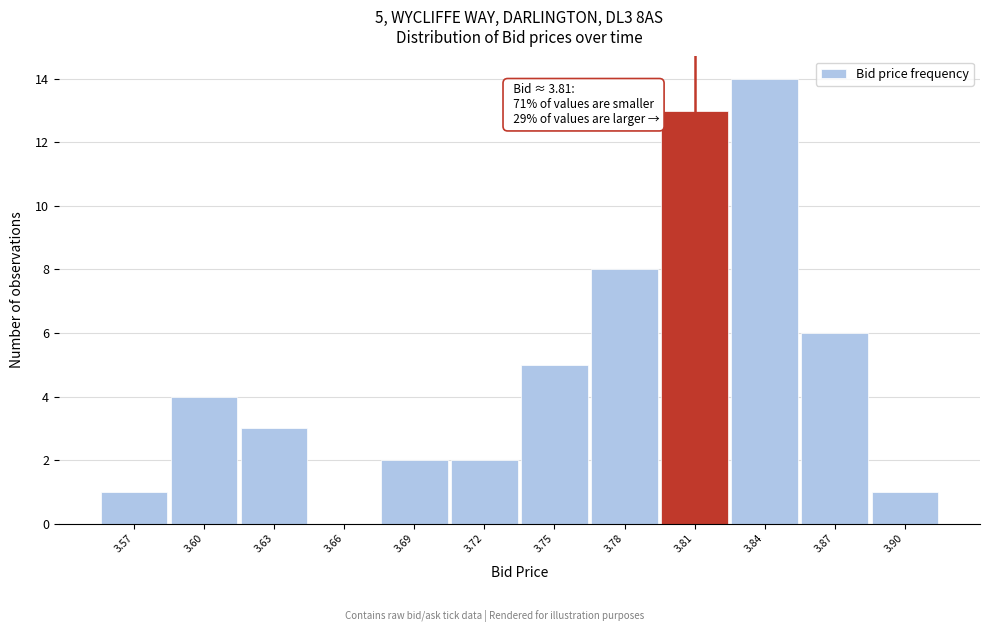

Which range on the x-axis has the tallest bar?

3.825 to 3.855